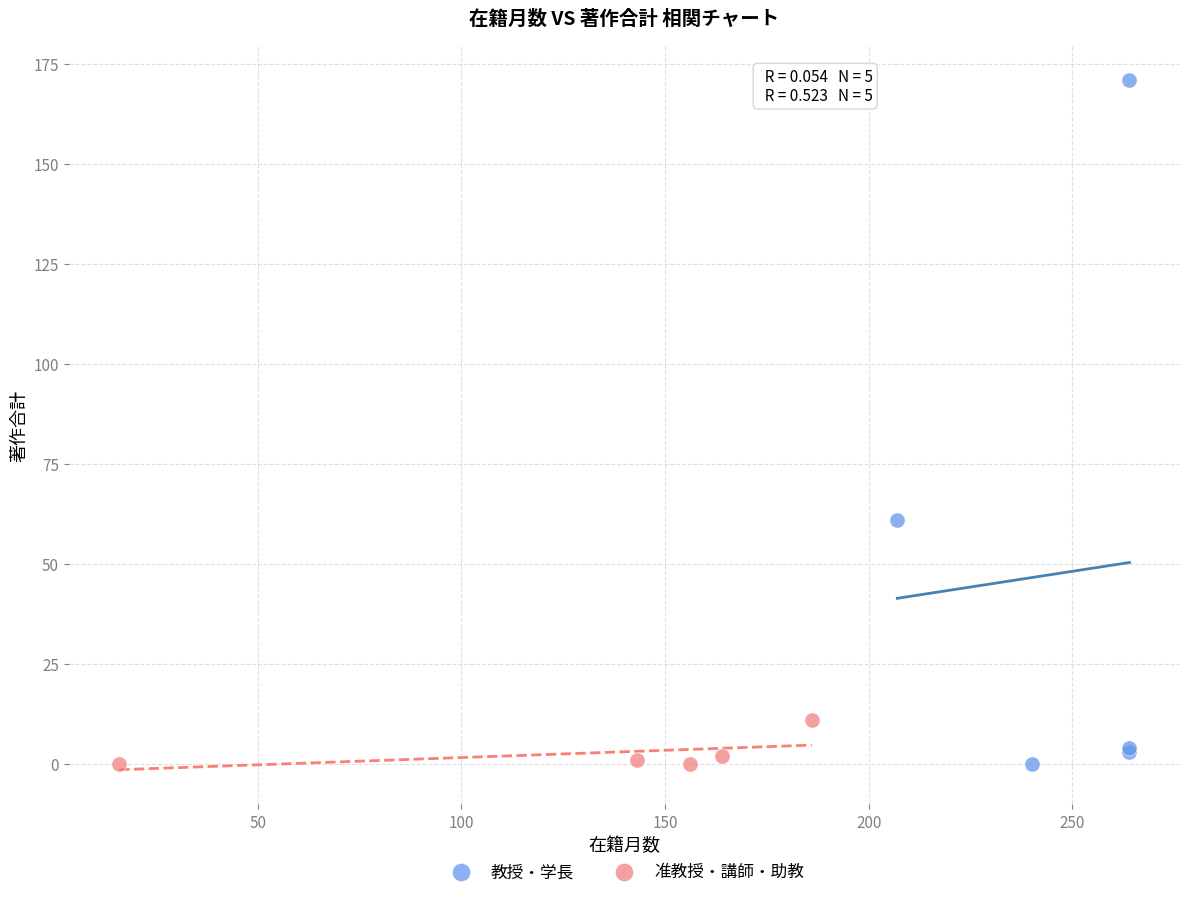

Which series has the widest spread of Y values?

教授・学長